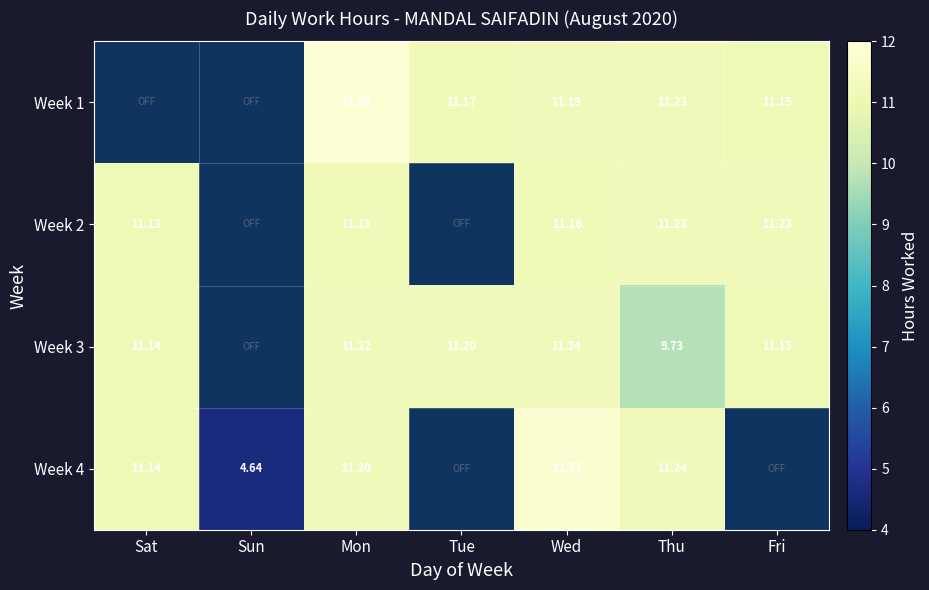

What is the approximate value of Week 1 at Tue?

11.2